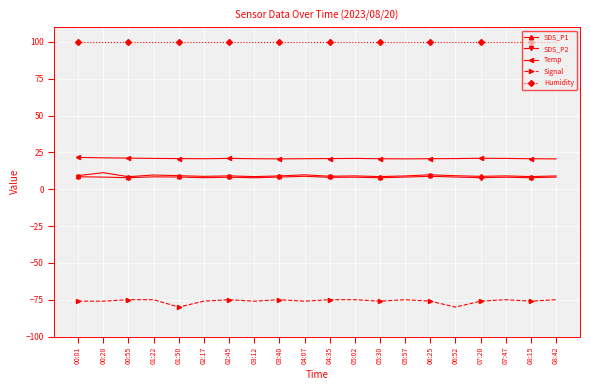

What is the spread (max minus min) of values at 03:12?

175.9